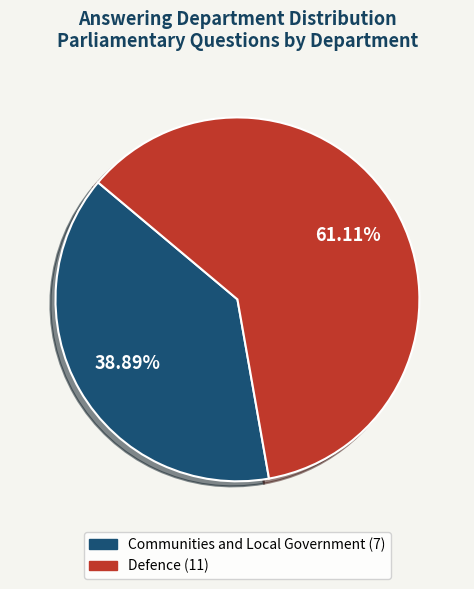

What percentage is NOT represented by Defence?

38.9%